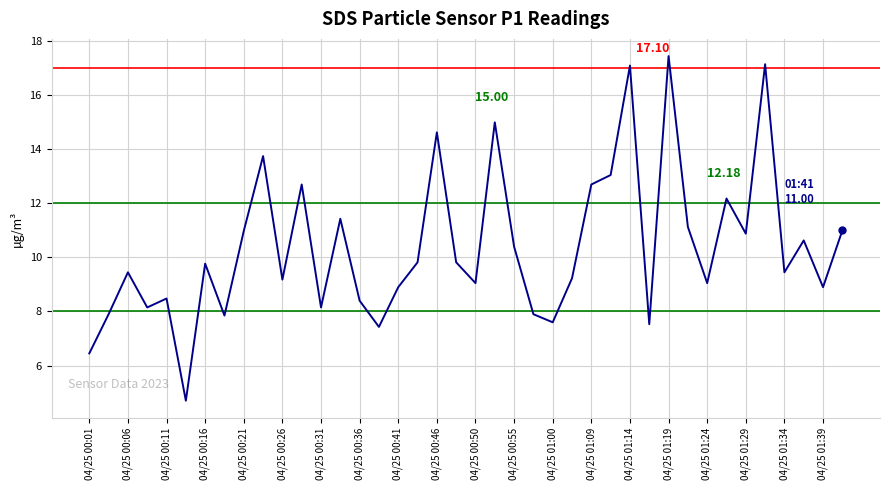

Does the chart have visible grid lines?

Yes